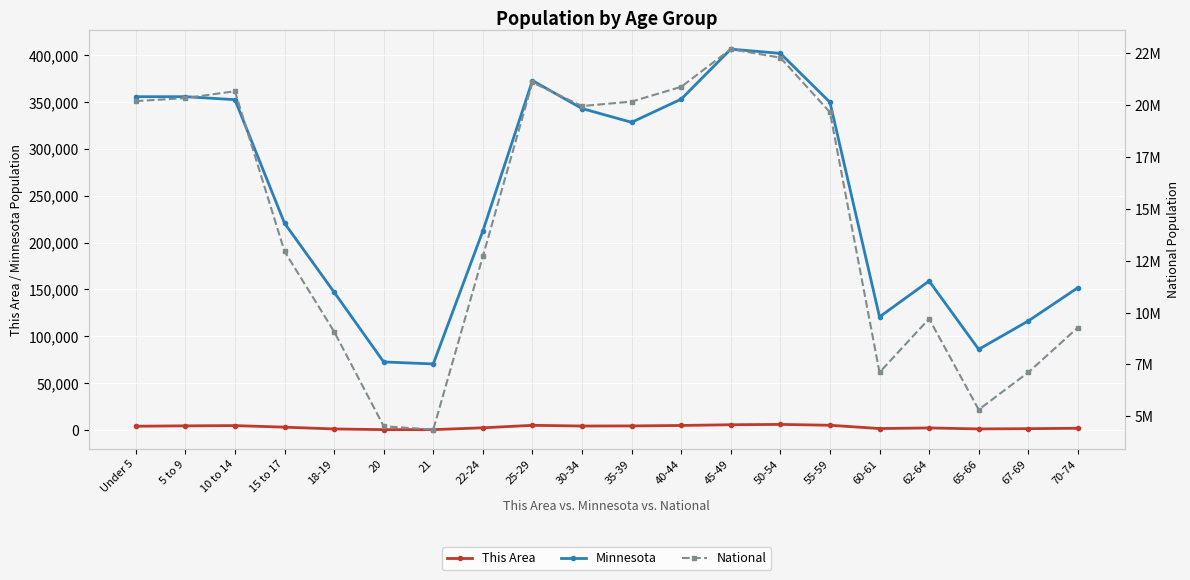

In National, how many points are higher than both neighbors (excluding endpoints)?

4